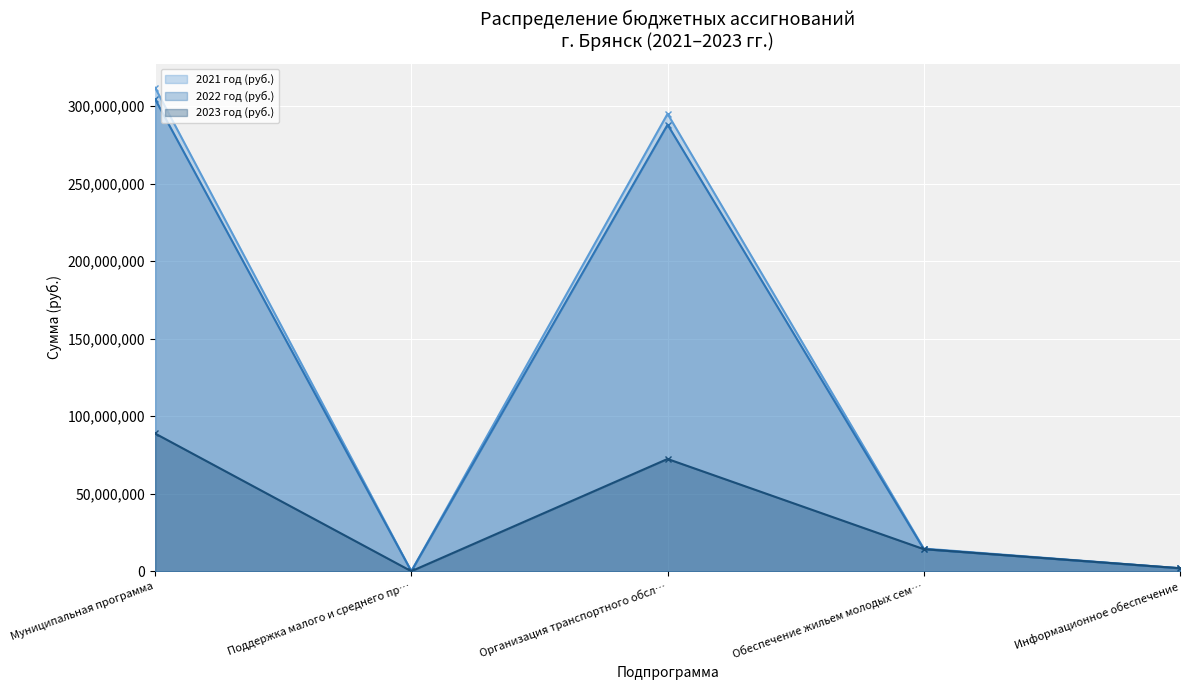

At which label does 2021 год (руб.) reach its peak?

Муниципальная программа